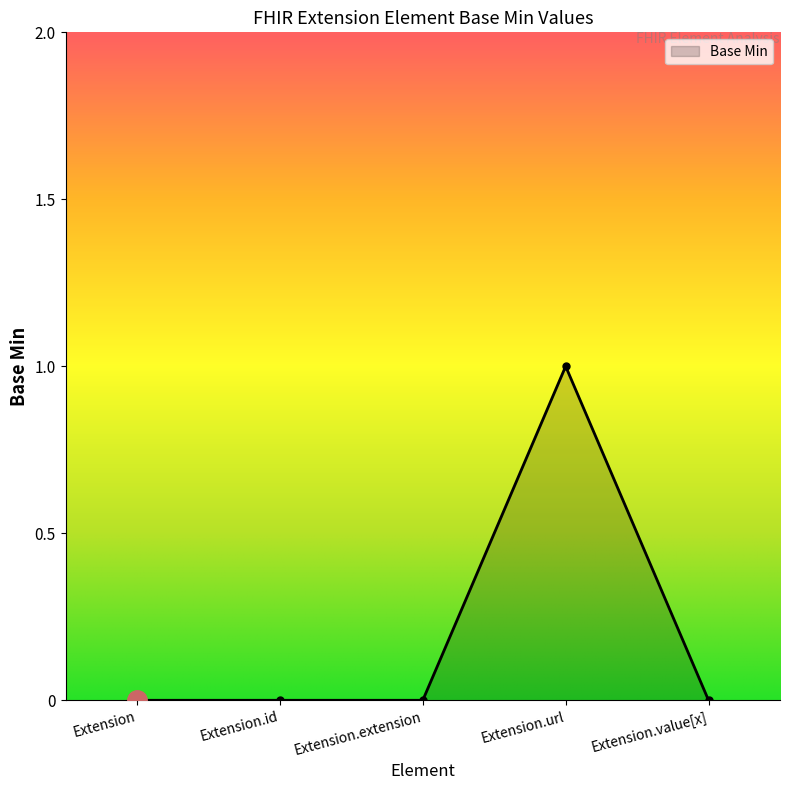

What is the sum of all values?

1